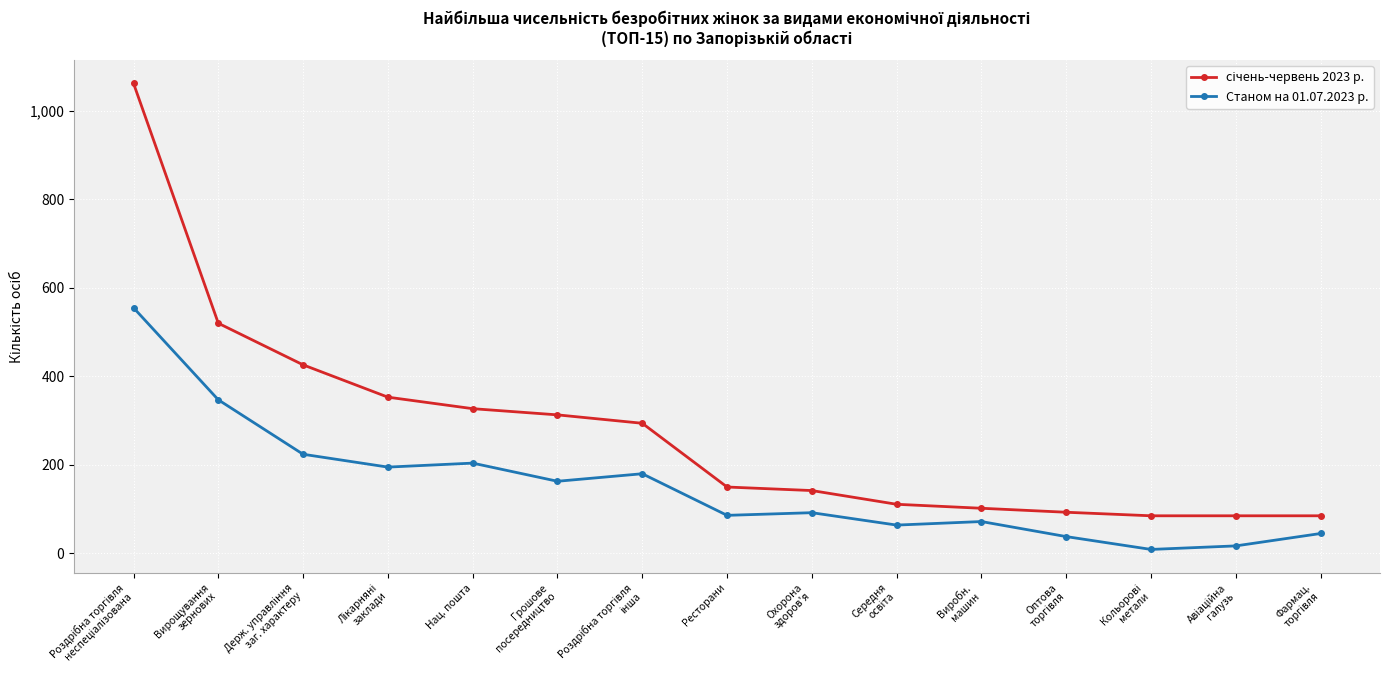

The value of Станом на 01.07.2023 р. at Нац. пошта is 104. True or false?

False